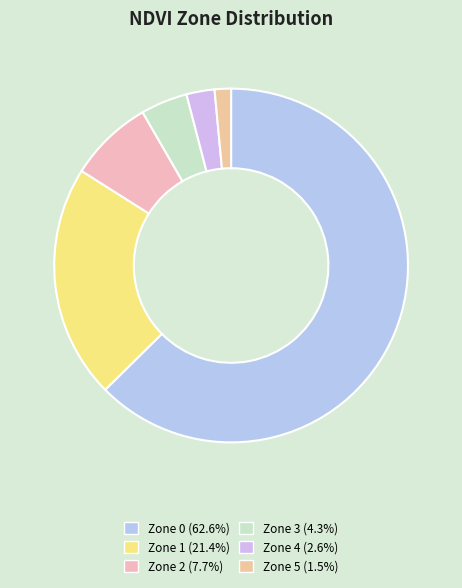

Does any single category account for the majority?

Yes